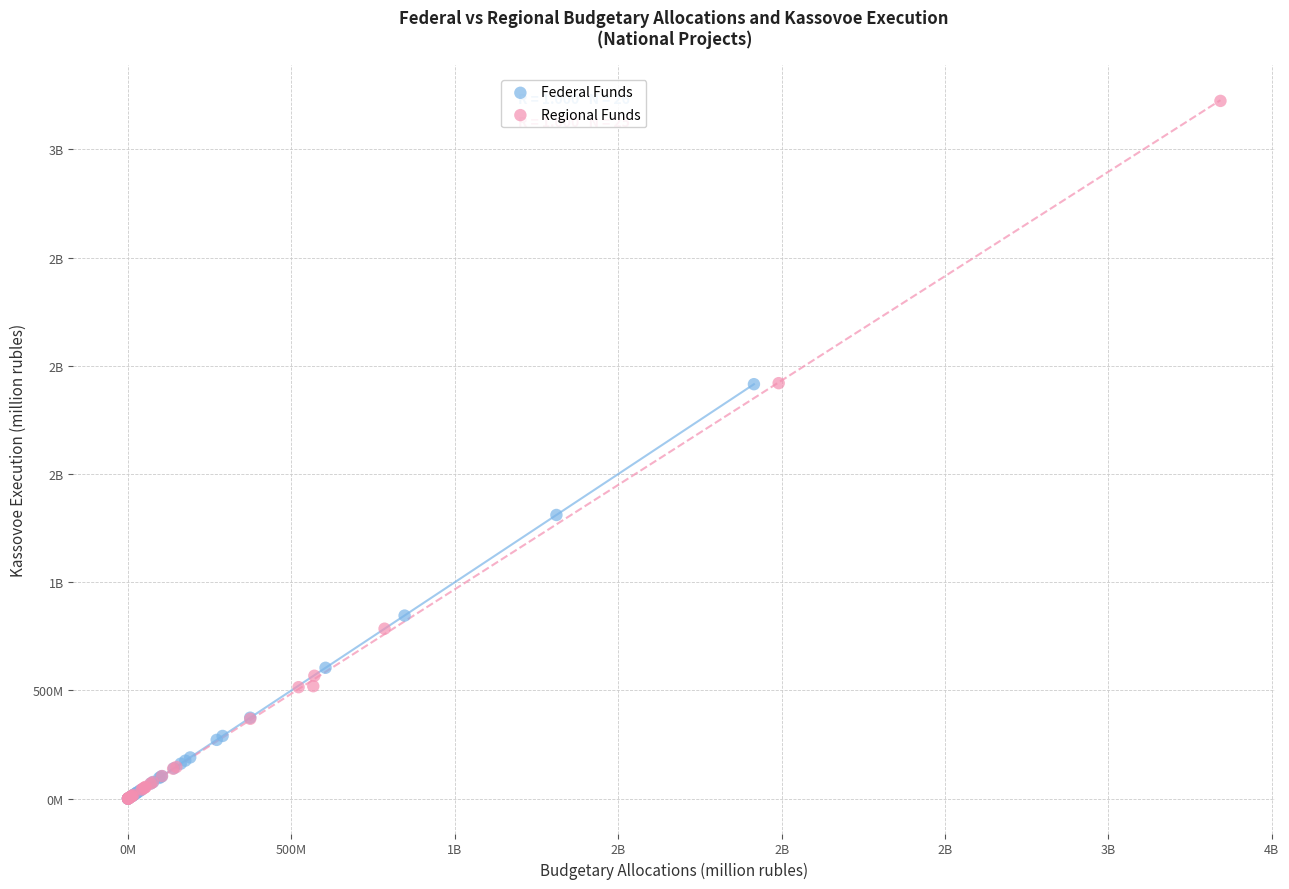

What are all the series names shown in the legend?

Federal Funds, Regional Funds